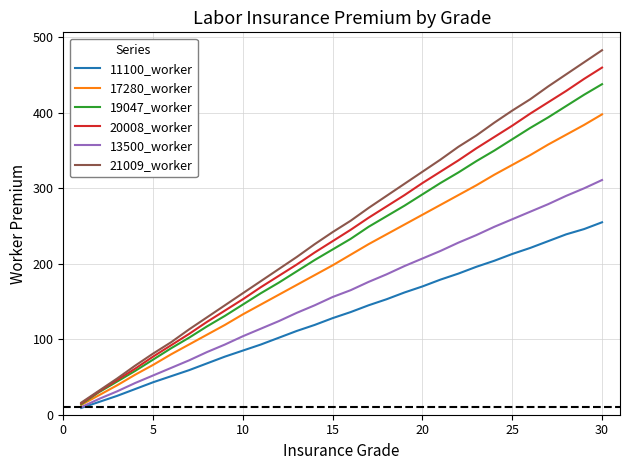

What is the minimum value shown in the chart?

9